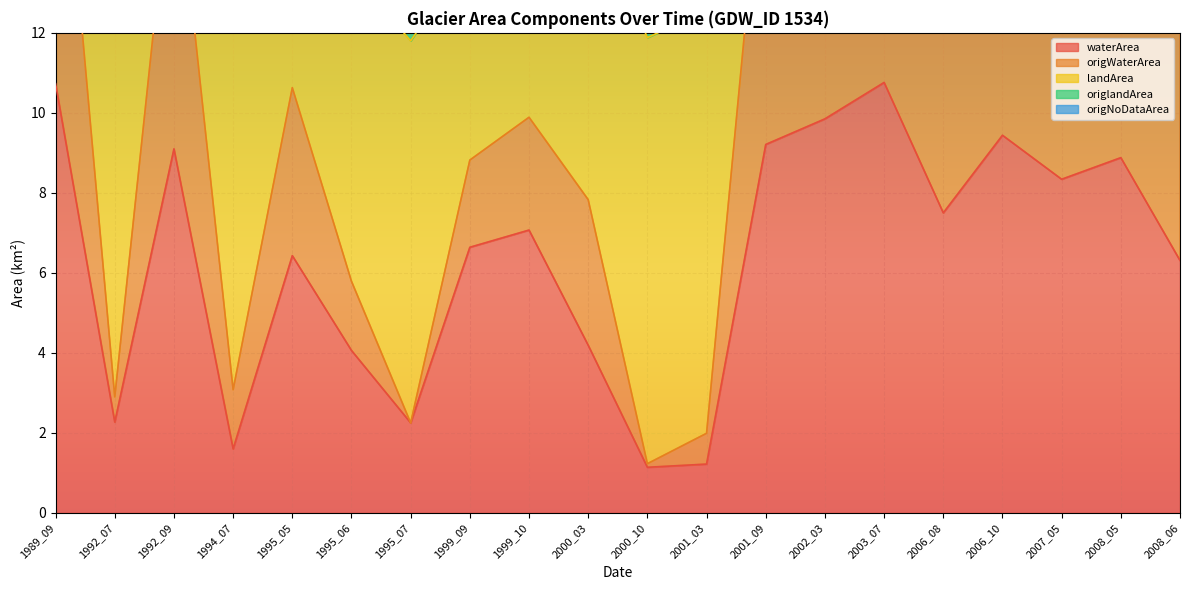

Between 2003_07 and 2008_05, which series saw the biggest shift?

landArea